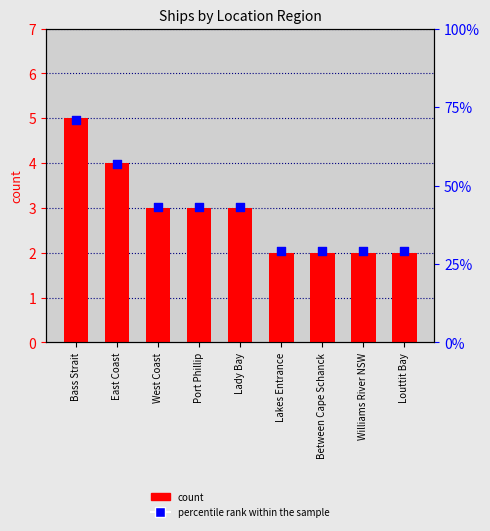

What is the total value across all series at Williams River NSW?

31